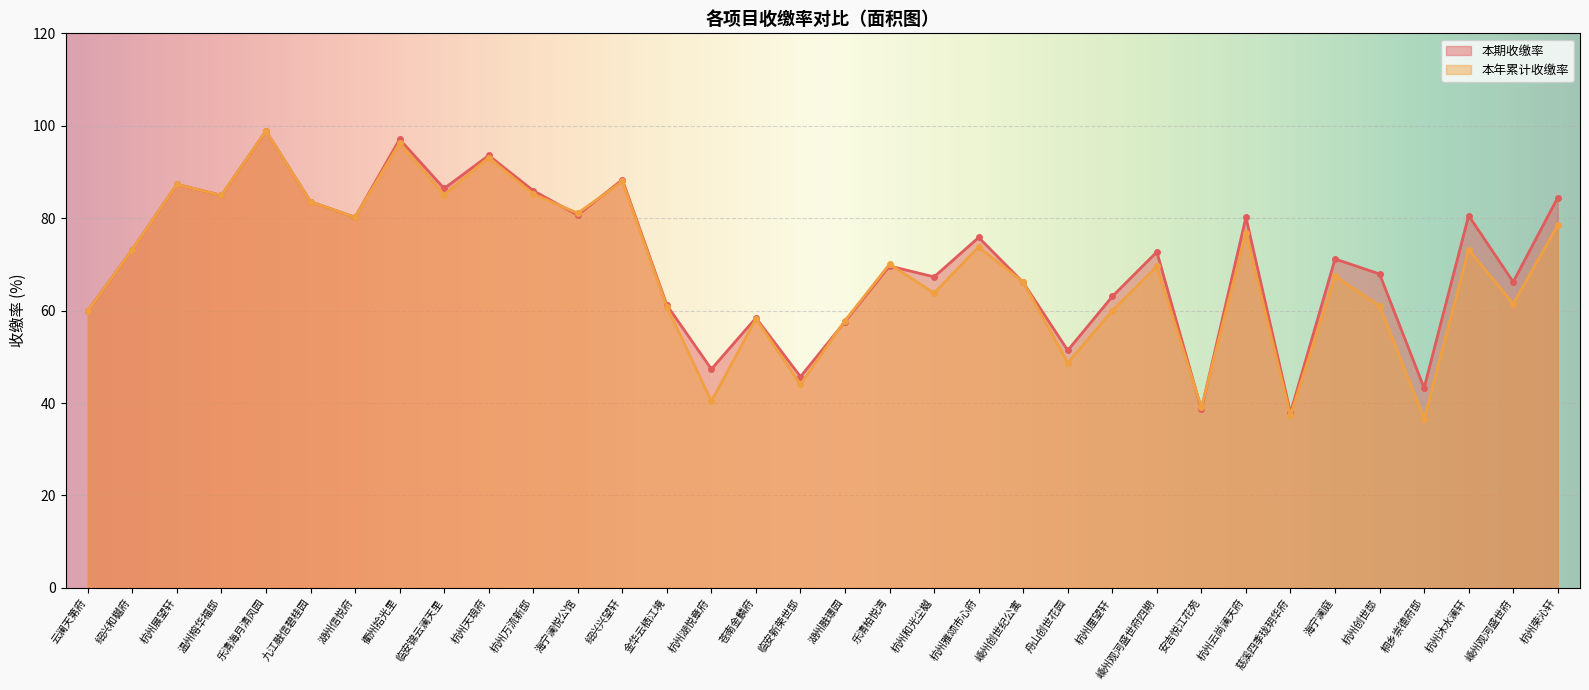

At which label does 本期收缴率 first exceed 72?

绍兴和樾府